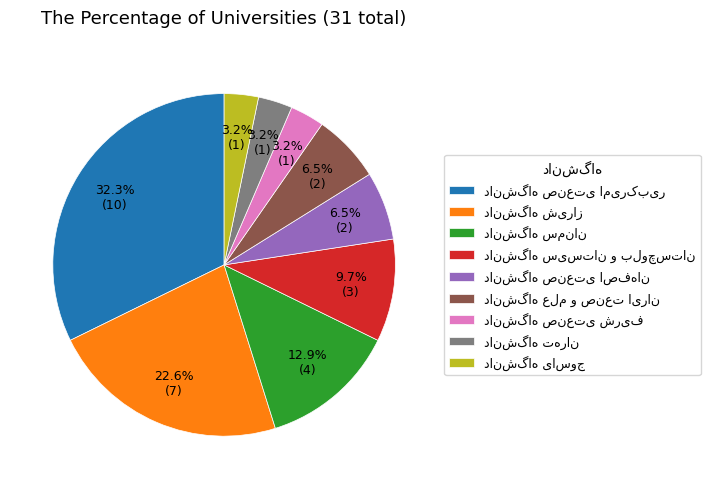

To the nearest percent, what is the difference between the largest and smallest slice percentages?

29%